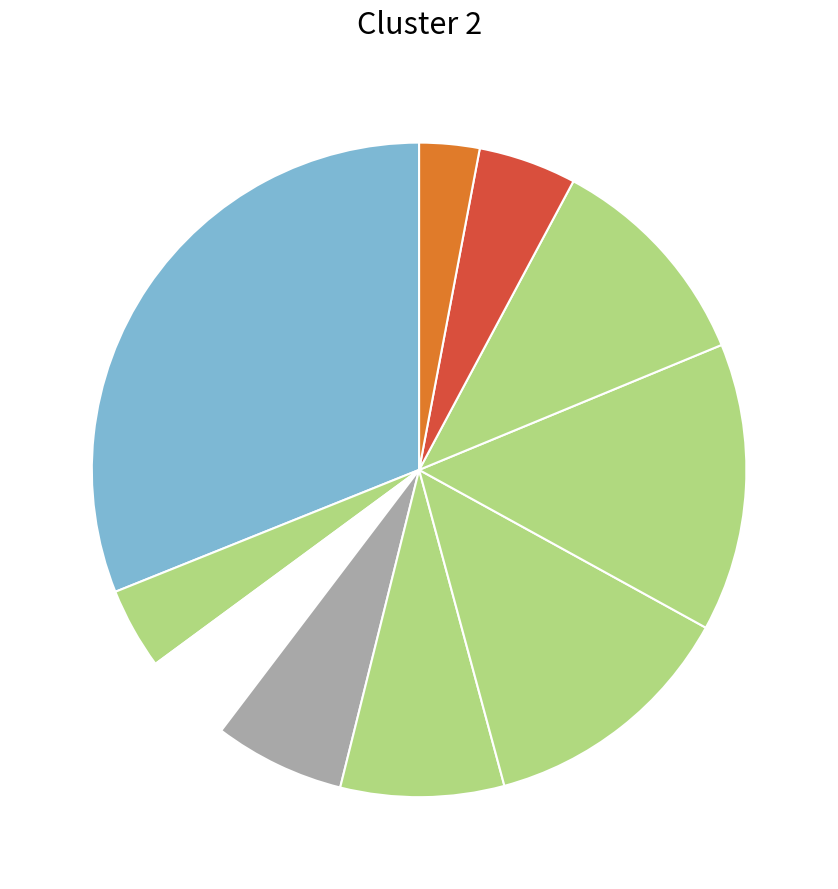

How many slices are in this pie chart?

10